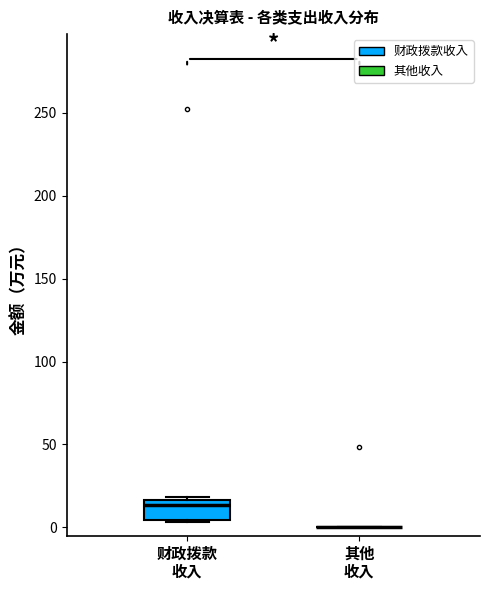

Reading left to right, read every box against the y-axis: the position of its median line, the range the box covers, and the ends of its whiskers. The values are not printed on the chart, so give them approximately, as read against the axis.

财政拨款 收入: median 15 (just below the box's upper edge), box 5 to 15, whiskers 5 (just below the box's lower edge) to 20
其他 收入: box collapsed to a line at 0, whiskers 0 to 0